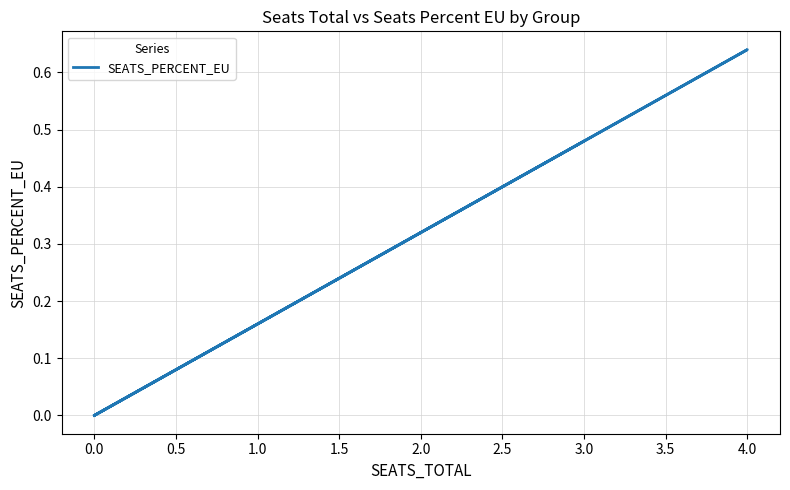

How many values are above zero?

5